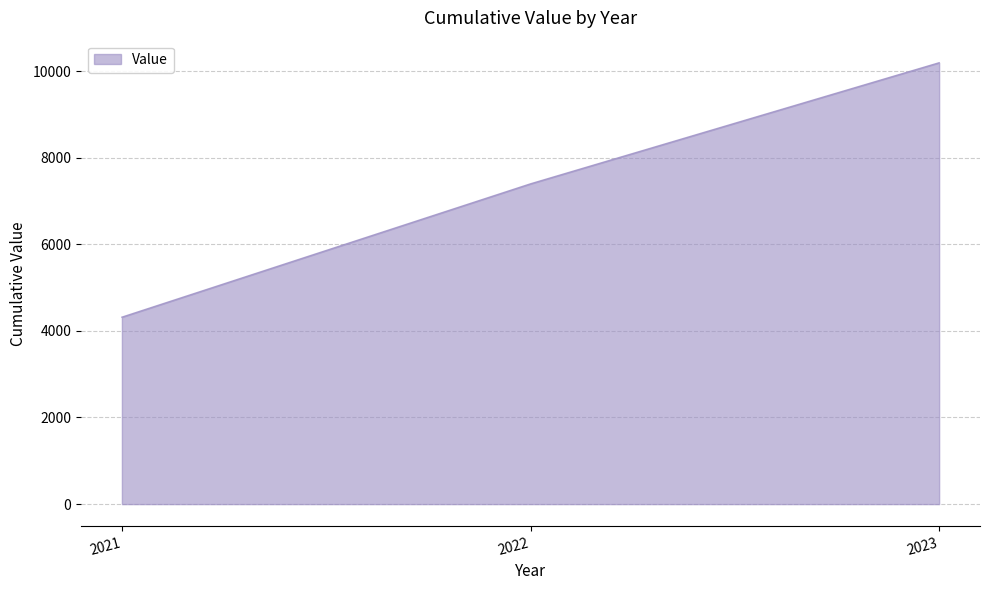

Reading left to right, what are all the values shown in this chart?

2021=4317	2022=7396	2023=10192